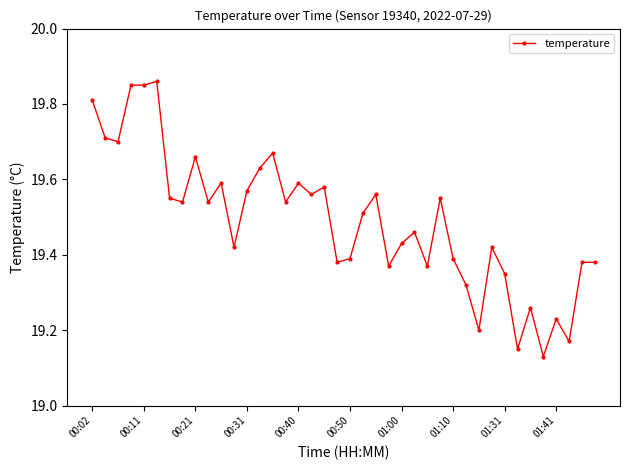

Count the values in the range 19 to 20.

40